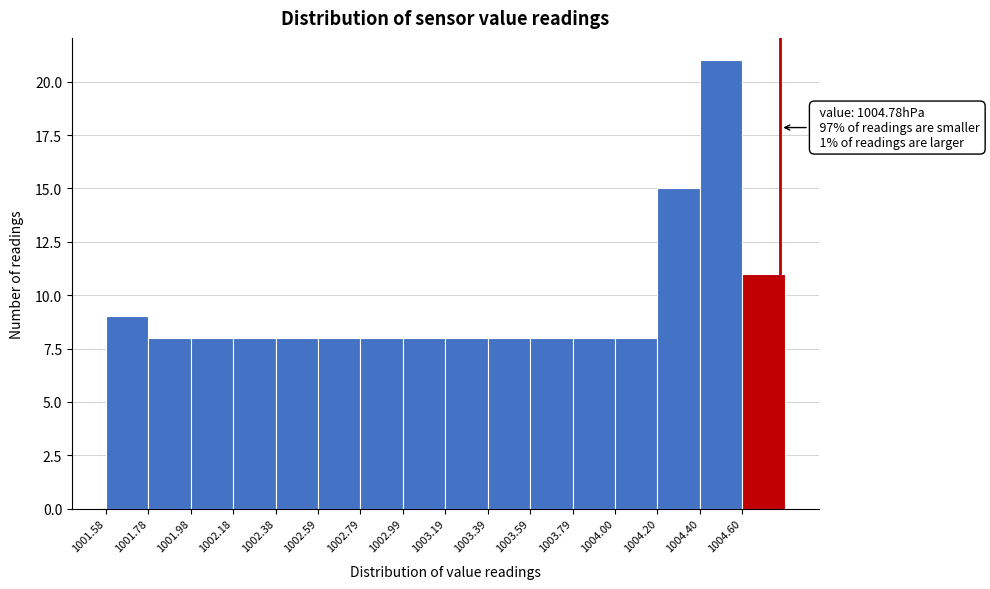

Which range on the x-axis has the tallest bar?

1004.4 to 1004.6